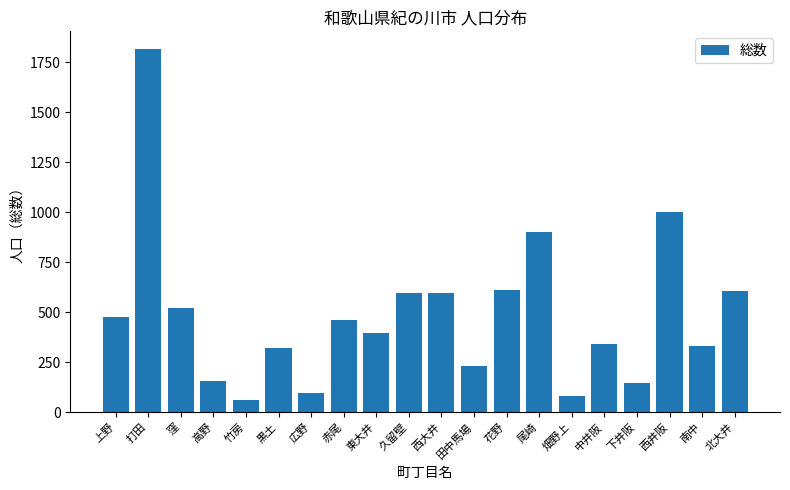

True or false: the data shows 343 at 中井阪.

True